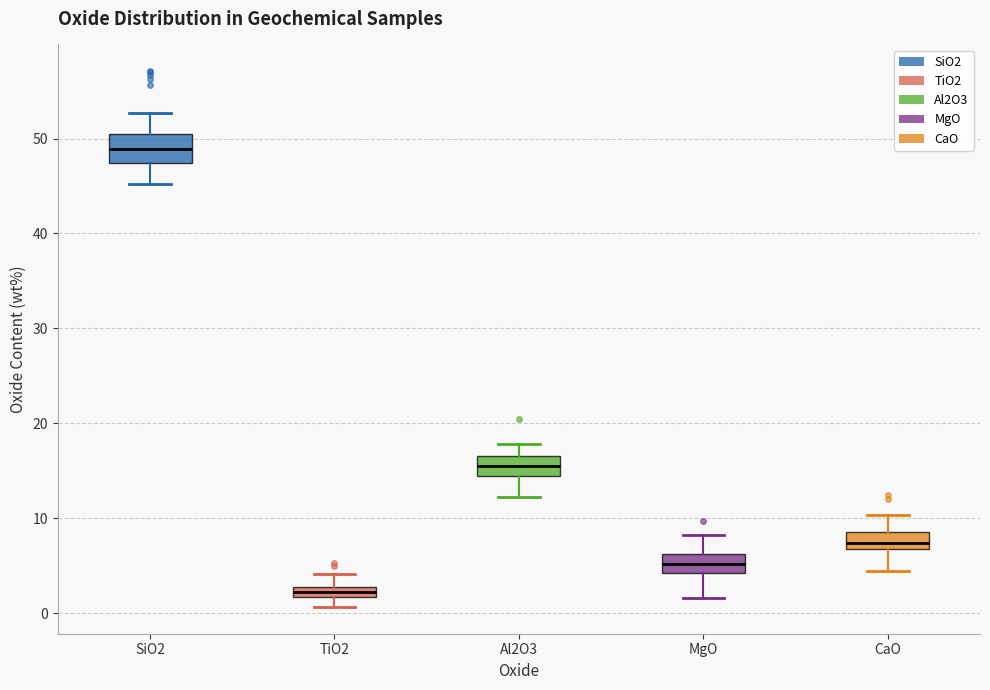

Which box's median line is the lowest?

TiO2